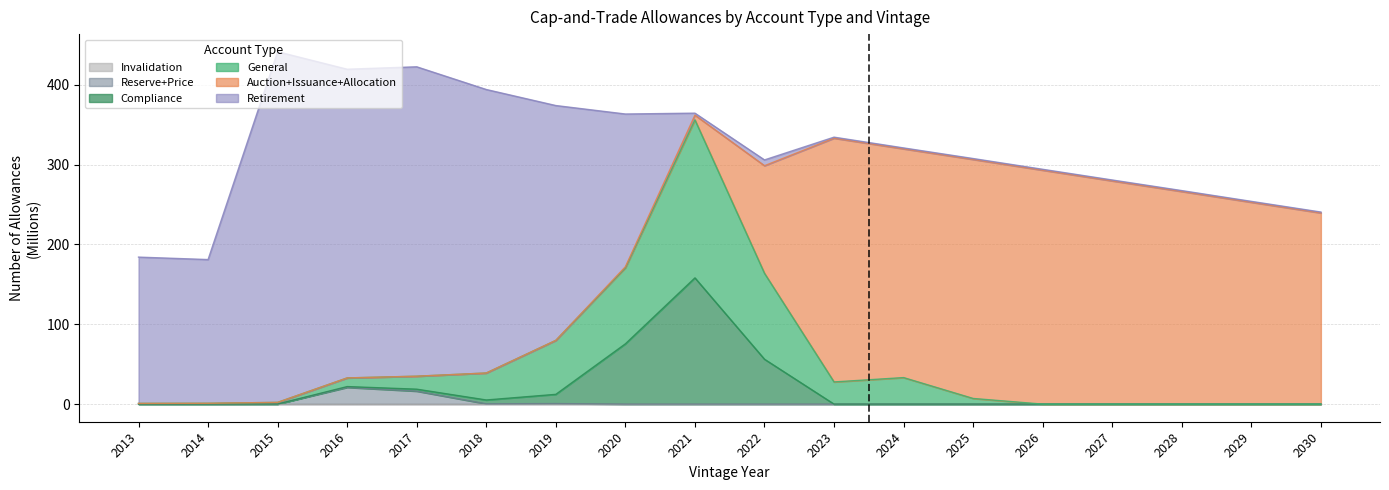

What is the sum of all Reserve+Price values?

38.4